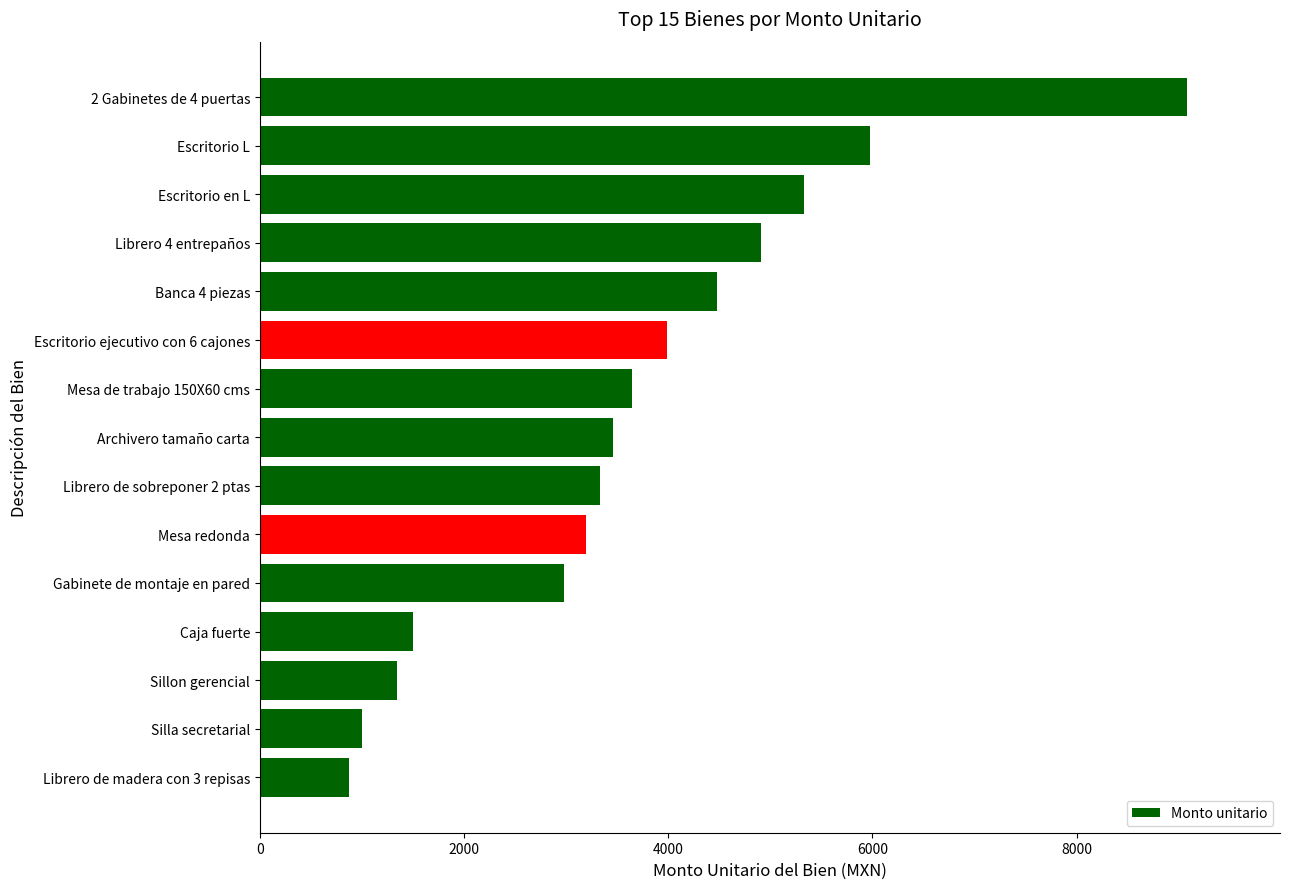

Between Escritorio L and Archivero tamaño carta, which is larger?

Escritorio L